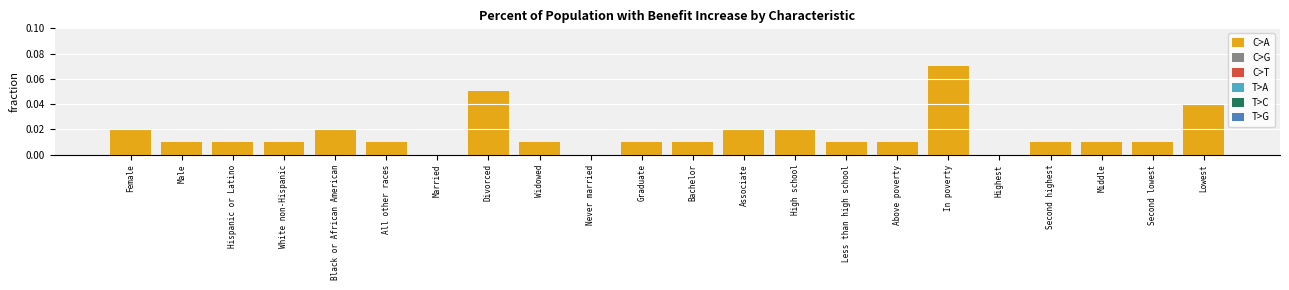

Which label corresponds to the largest value in the chart?

In poverty